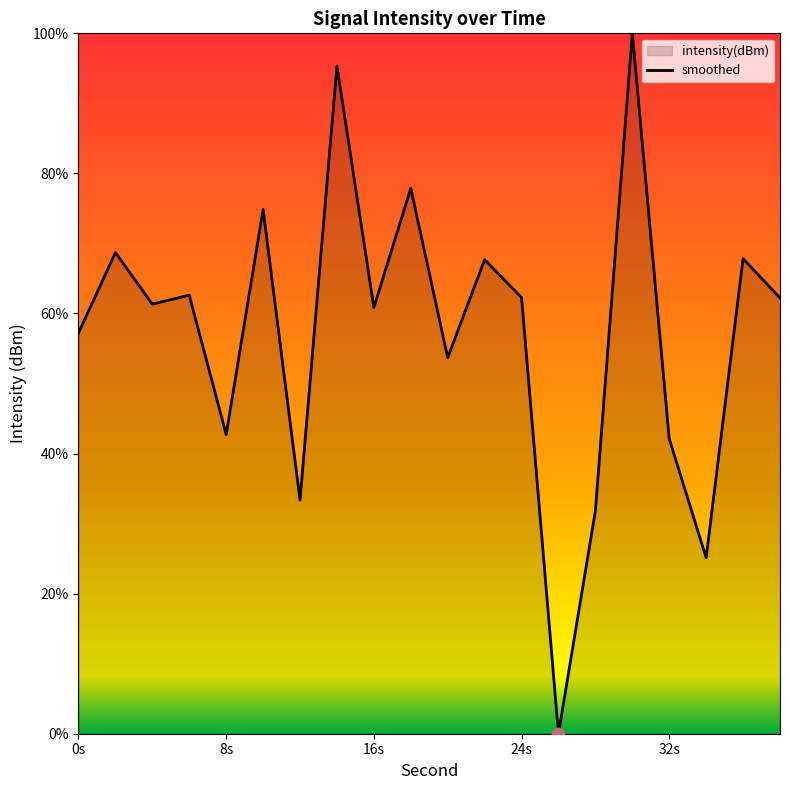

What is the ratio of the value at 32s to the value at 24s?

0.7